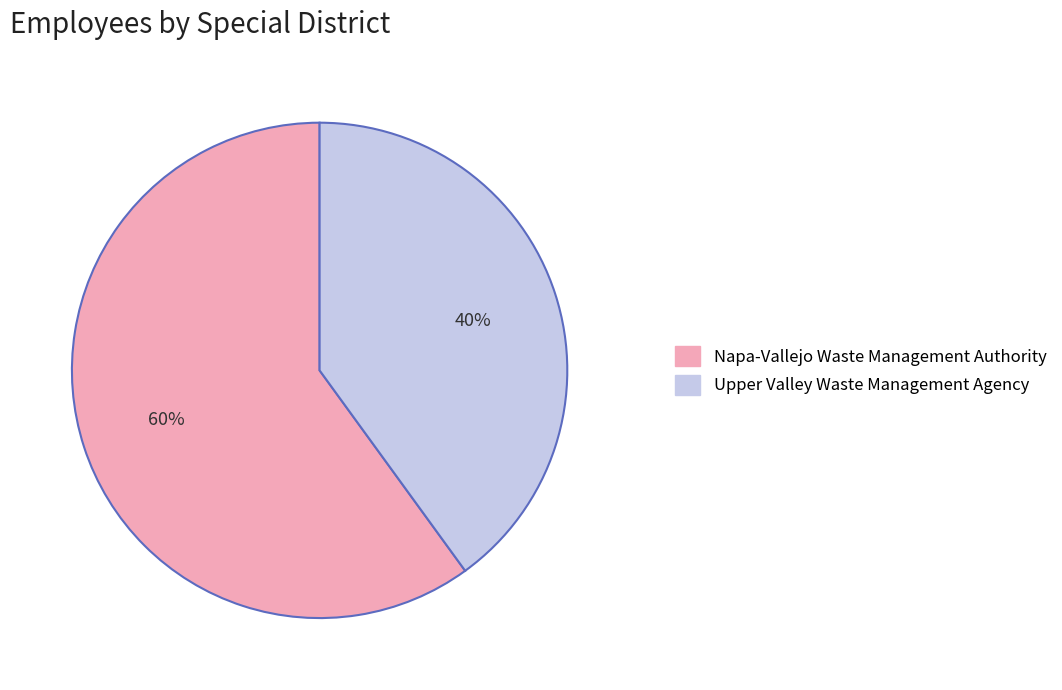

Which has a higher value, Napa-Vallejo Waste Management Authority or Upper Valley Waste Management Agency?

Napa-Vallejo Waste Management Authority